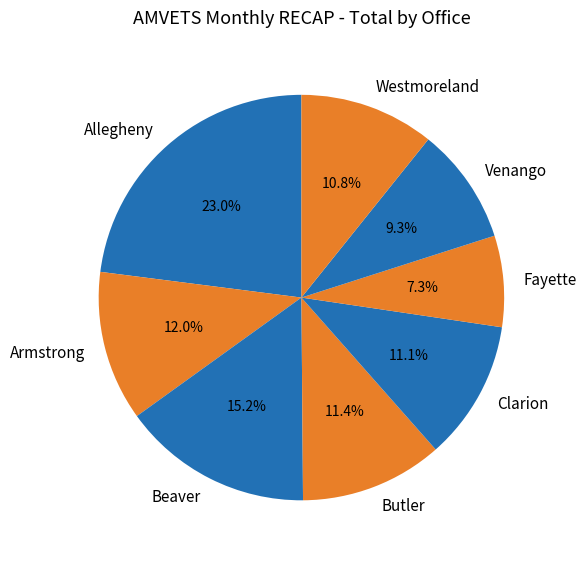

How many segments does this pie chart have?

8